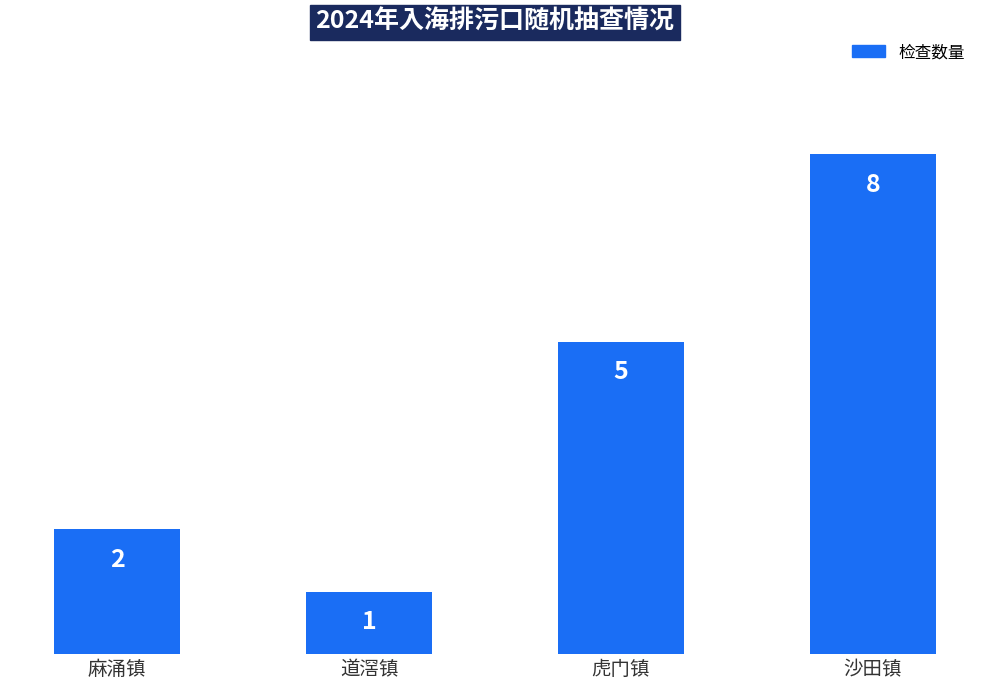

Reading right to left, list all the values displayed in this chart.

沙田镇=8	虎门镇=5	道滘镇=1	麻涌镇=2